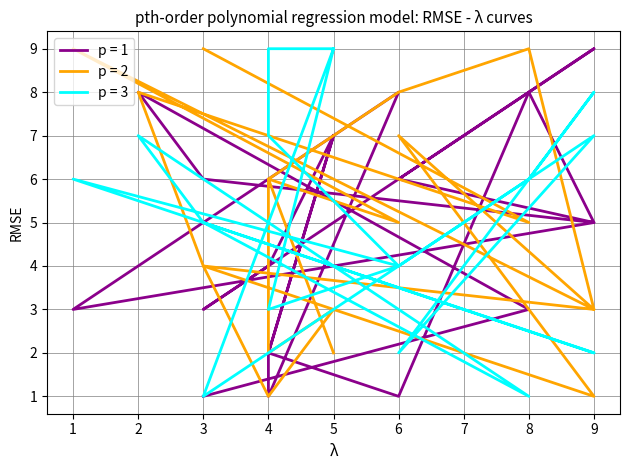

Where is p = 2 nearest to the value 5?

8